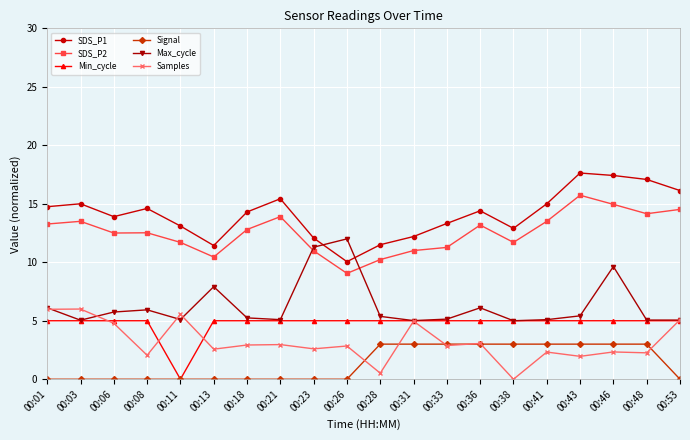

What is the spread (max minus min) of values at 00:11?

13.1